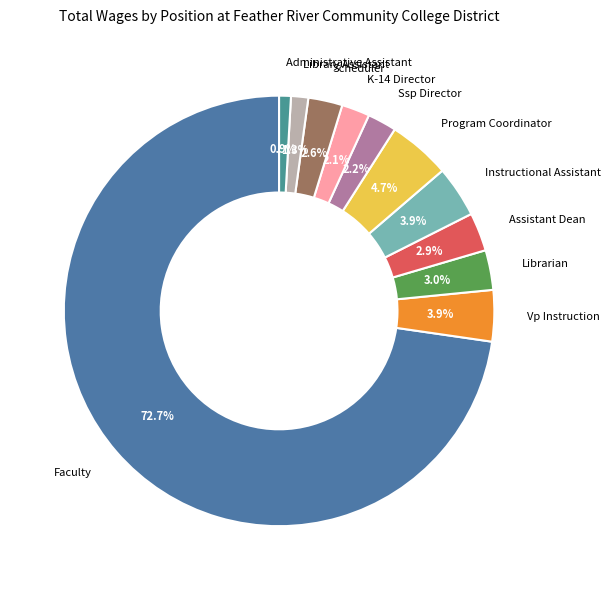

How many slices are in this pie chart?

11